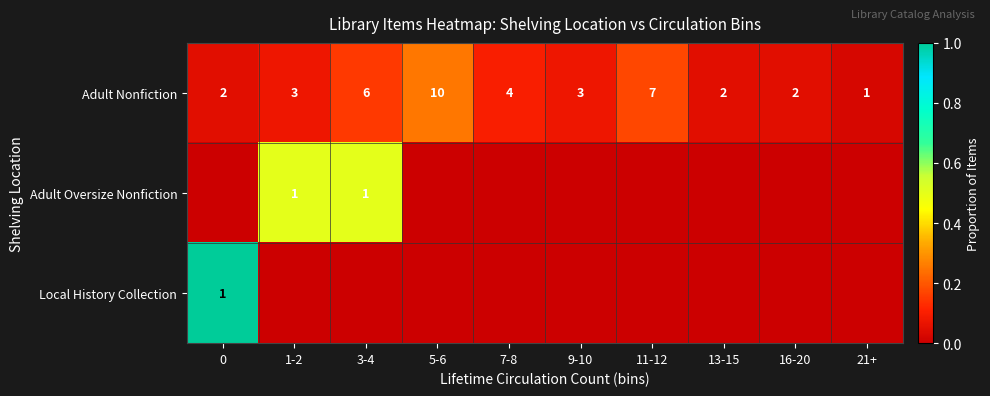

At how many categories does at least one series exceed 0?

10